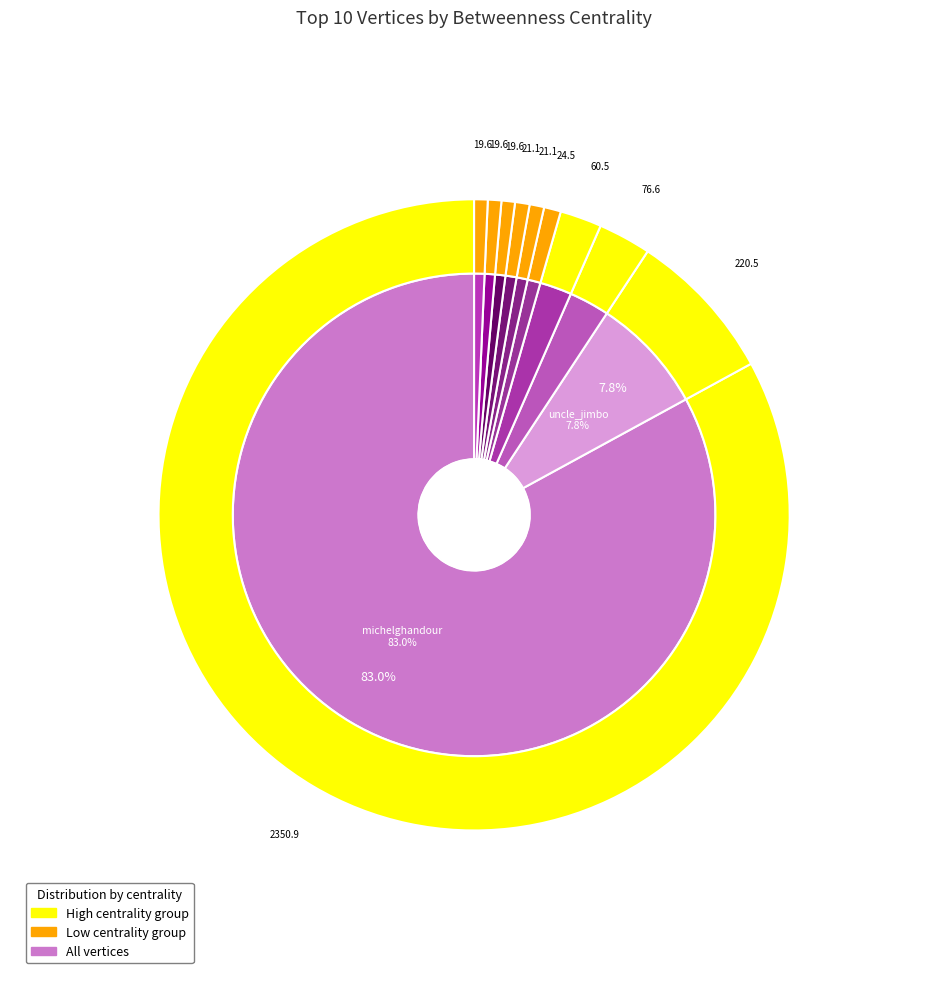

To the nearest percent, what percentage of the pie is michelghandour?

83%